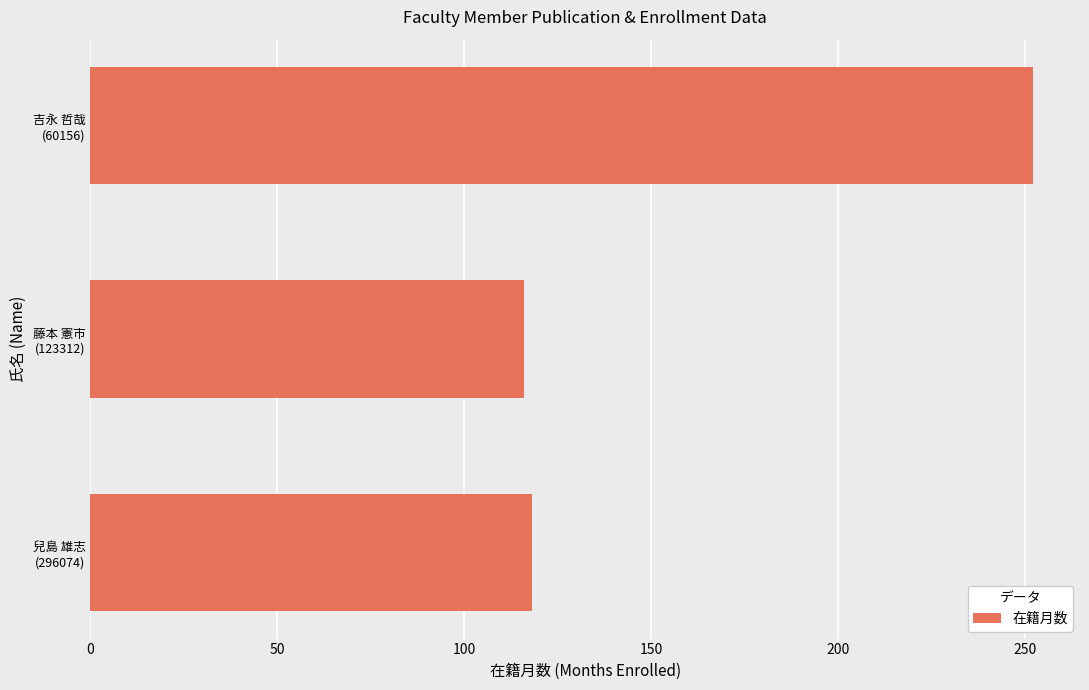

What is the average value?

162